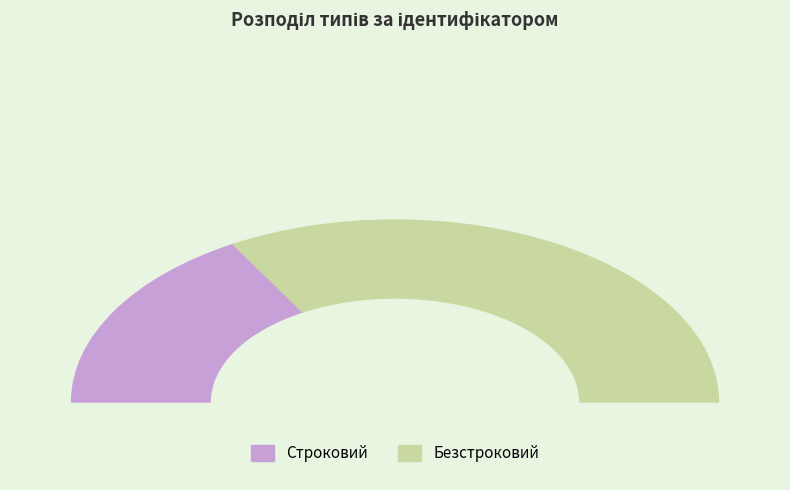

Which slice is the largest?

Безстроковий